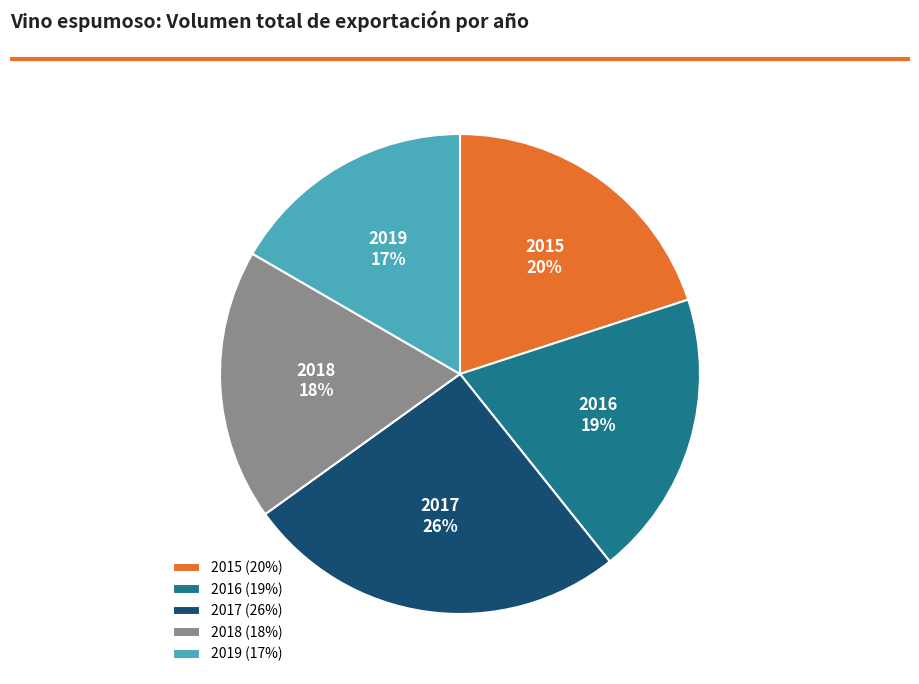

What percentage is the 2017 slice, to the nearest percent?

26%